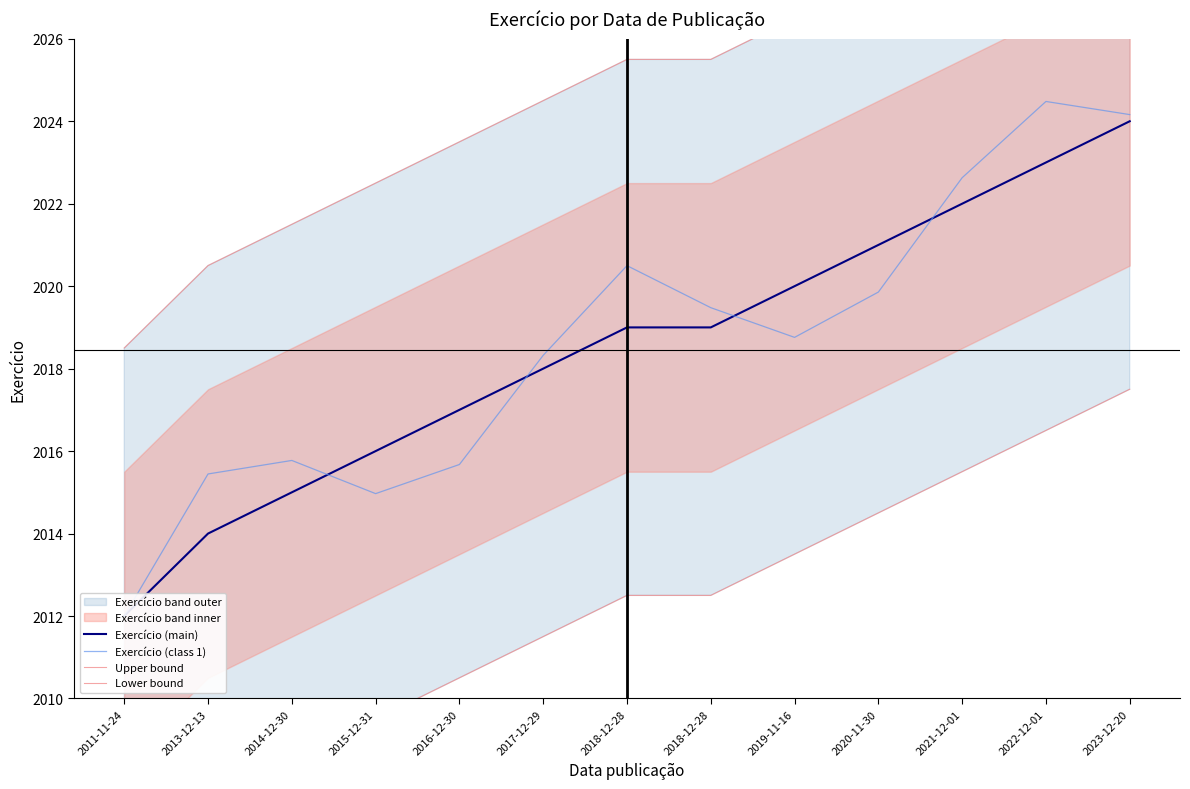

The value of Exercício (class 1) at 2011-11-24 is 726.0. True or false?

False